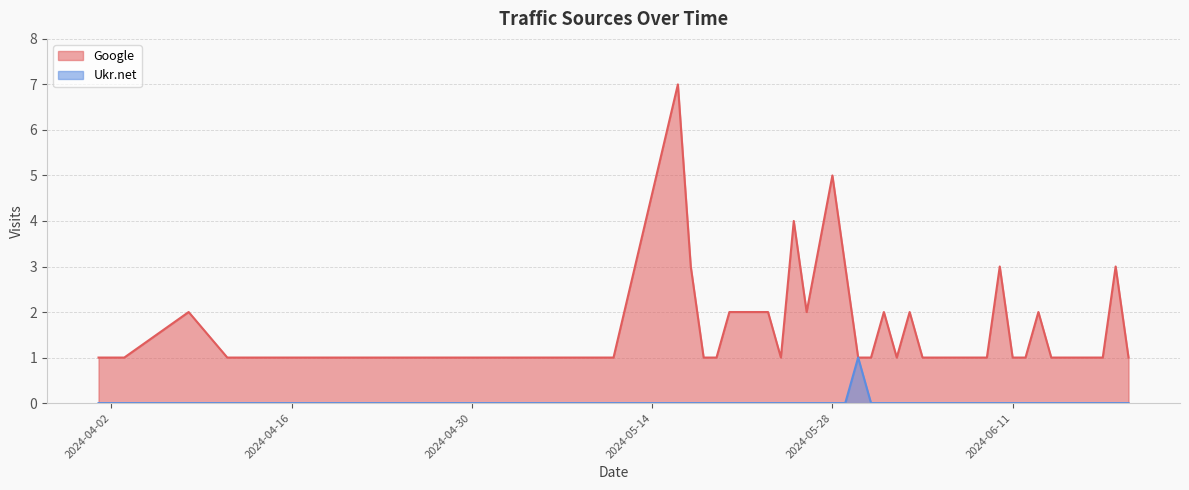

What is the total value across all series at 2024-06-12?

1